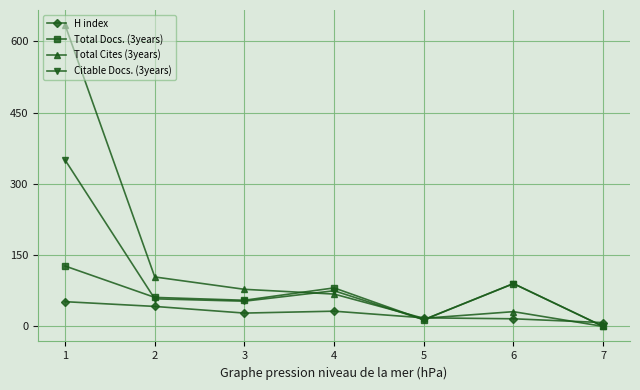

Which series has the widest spread of values?

Total Cites (3years)